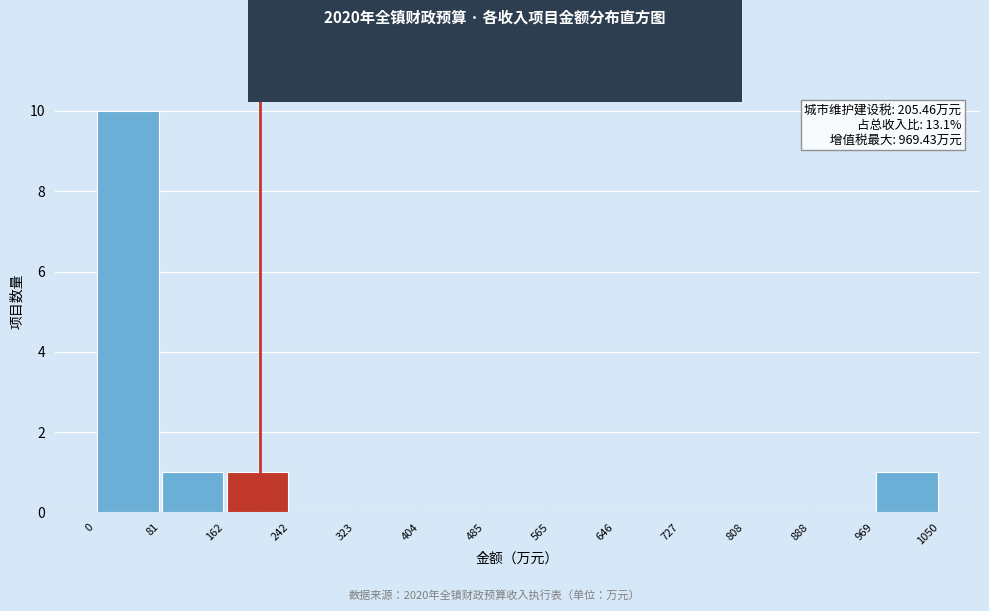

Over which range of the x-axis is the bar tallest?

0 to 81